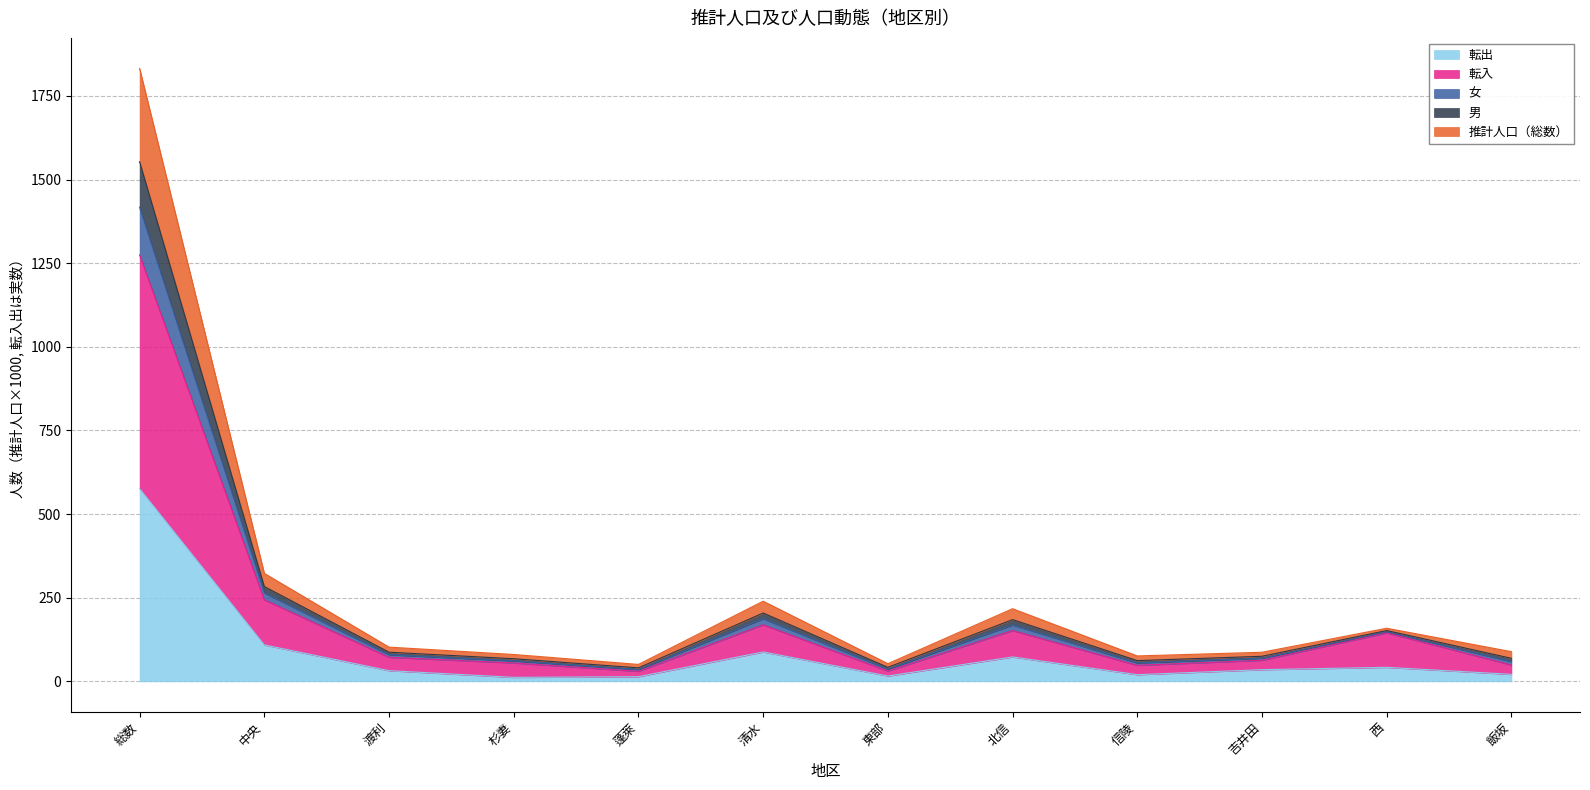

The value of 転出 at 清水 is 88.0. True or false?

True